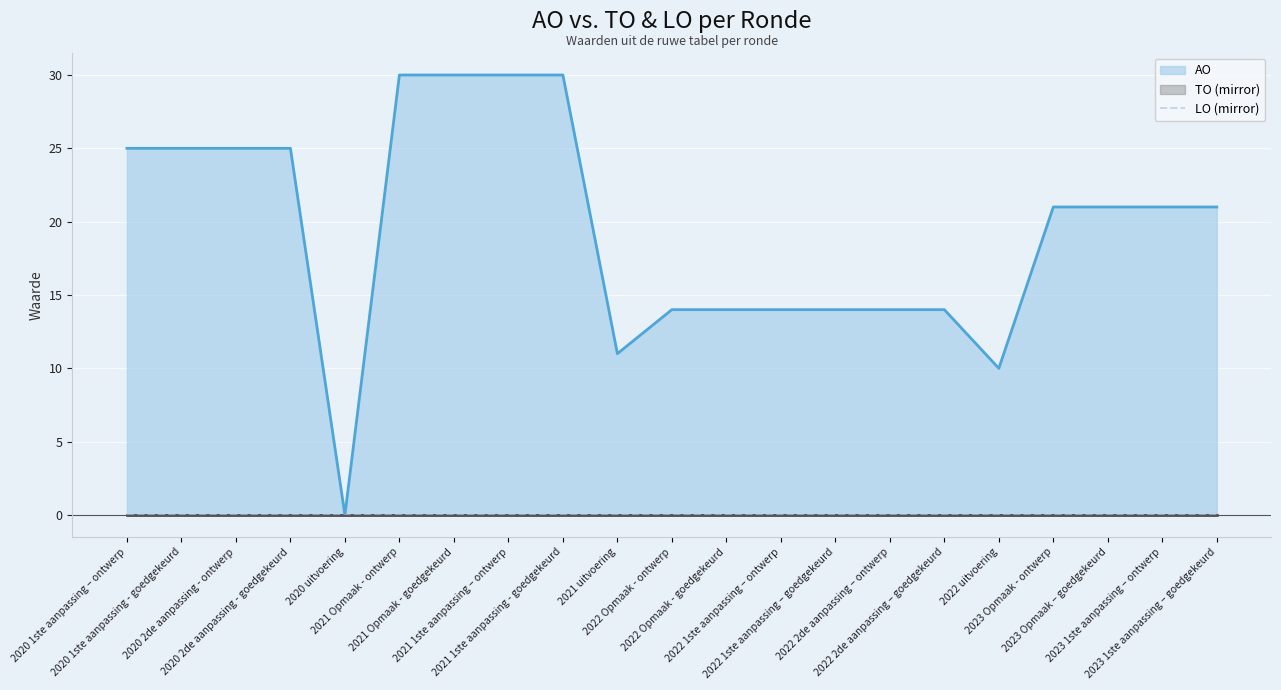

Reading left to right, extract all data points from this chart.

AO: 25	25	25	25	0	30	30	30	30	11	14	14	14	14	14	14	10	21	21	21	21
TO: 0	0	0	0	0	0	0	0	0	0	0	0	0	0	0	0	0	0	0	0	0
LO: 0	0	0	0	0	0	0	0	0	0	0	0	0	0	0	0	0	0	0	0	0